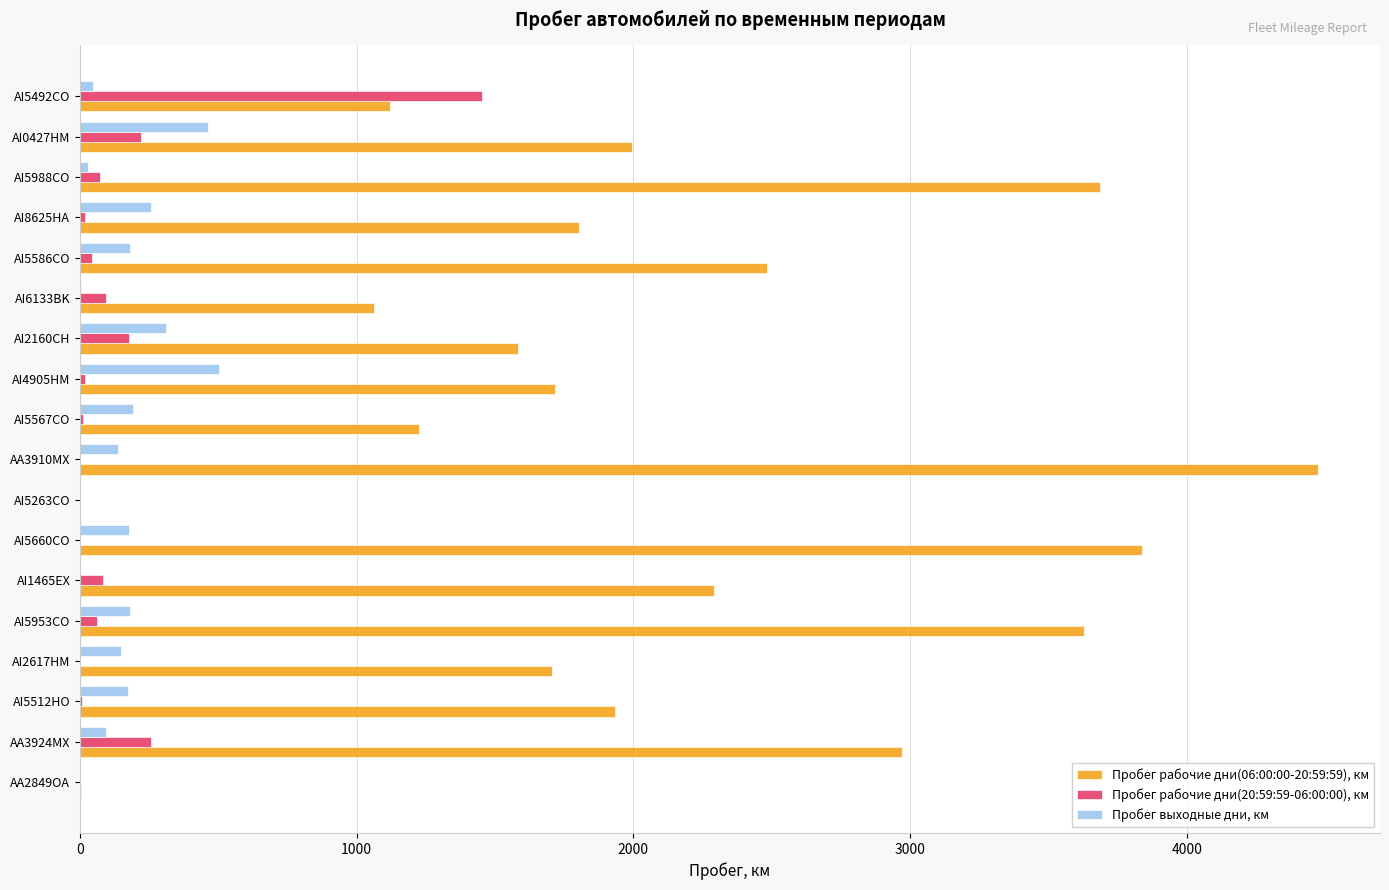

Which category has the highest value across all series?

AA3910MX